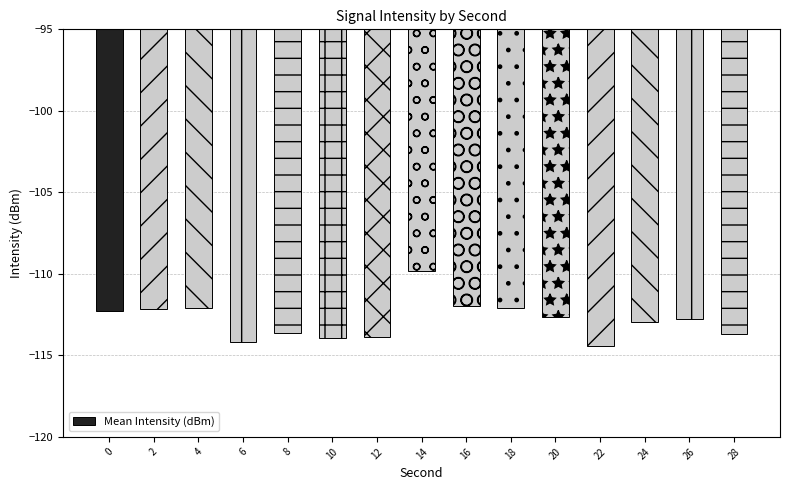

True or false: the data shows -179.8 at 12.

False